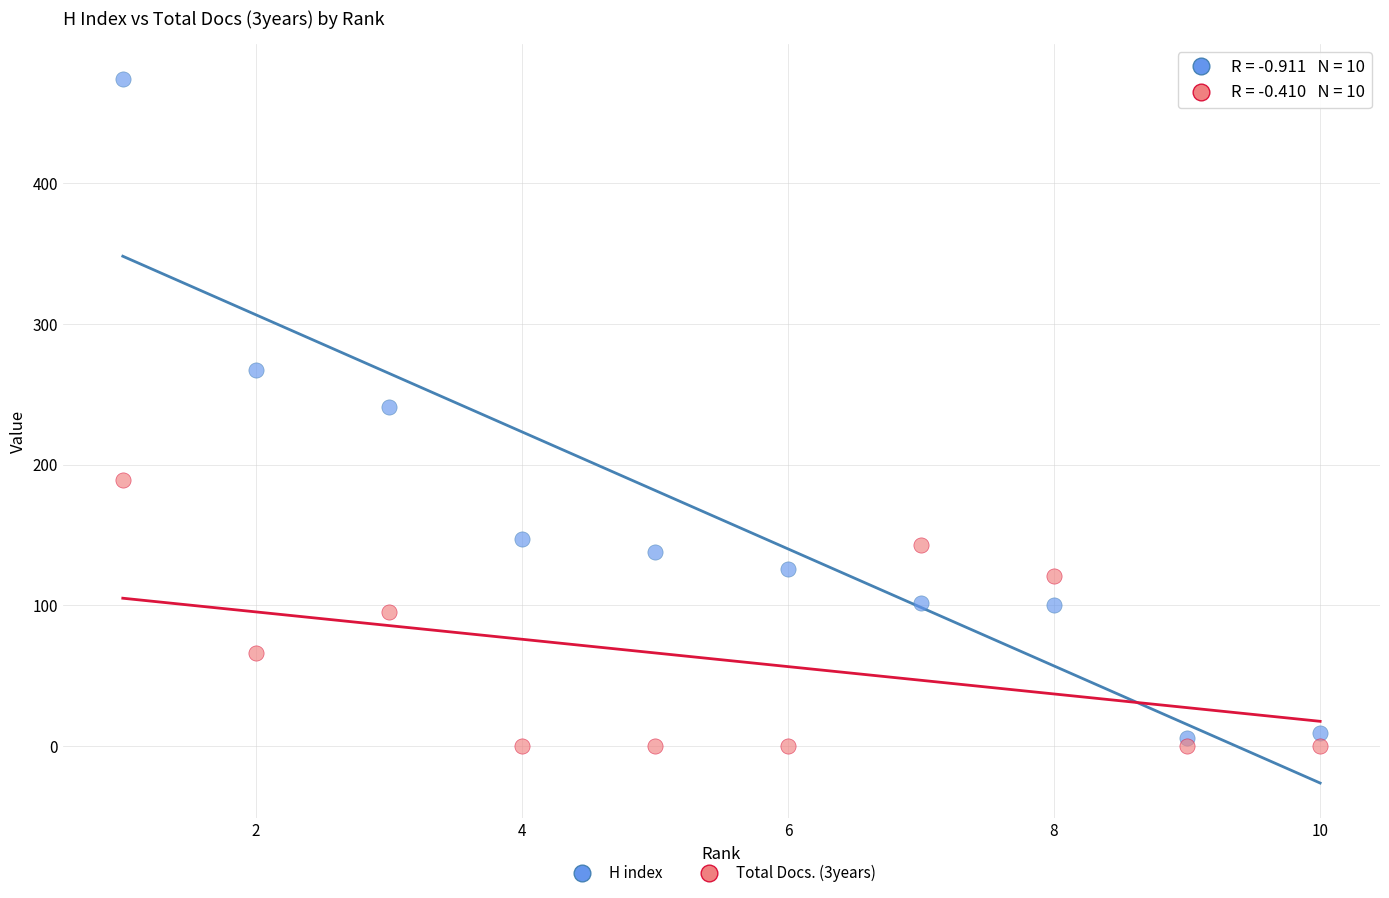

Across all data points, what is the range of X values (max minus min)?

9